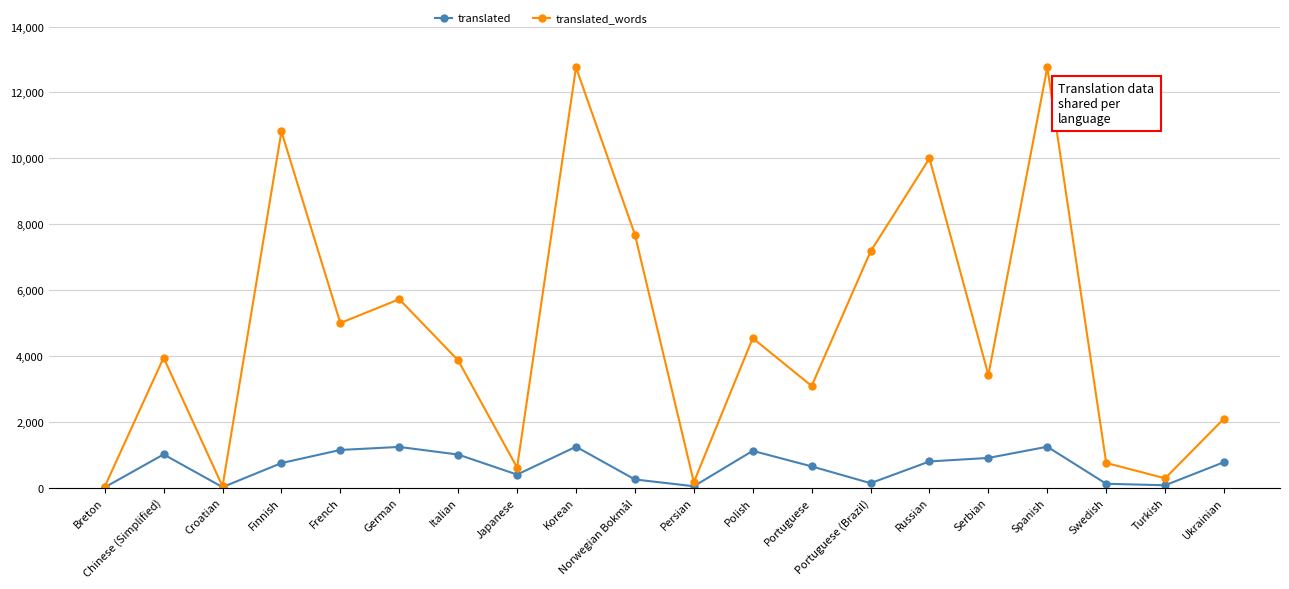

What value does the translated_words series have at German?

5721